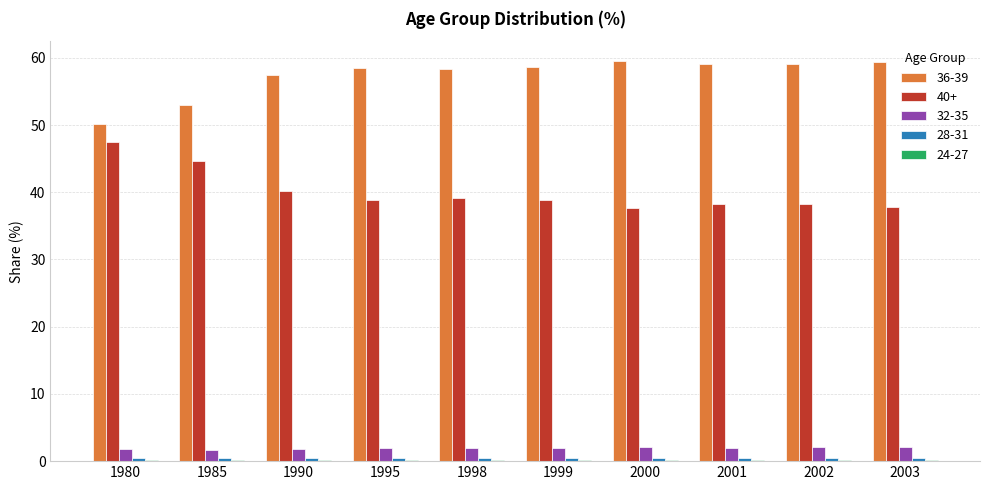

What is the highest value of the 40+ series?

47.5